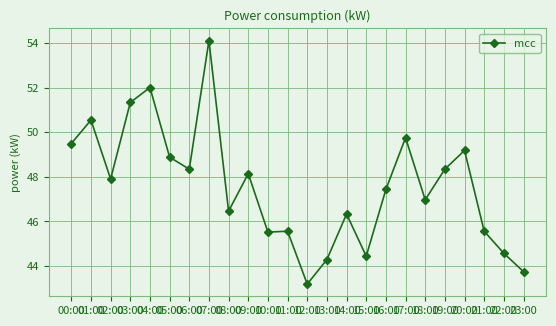

What is the sum of all values?

1142.1